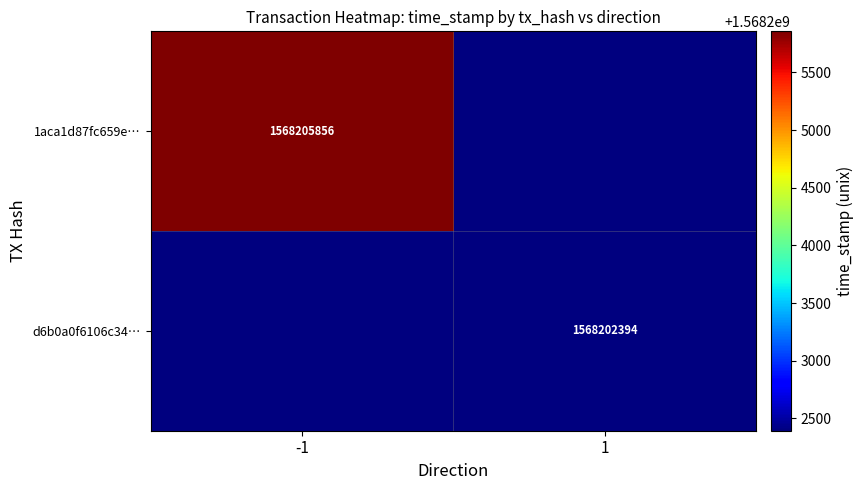

Is it true that d6b0a0f6106c34… equals 1568202394 at 1?

True